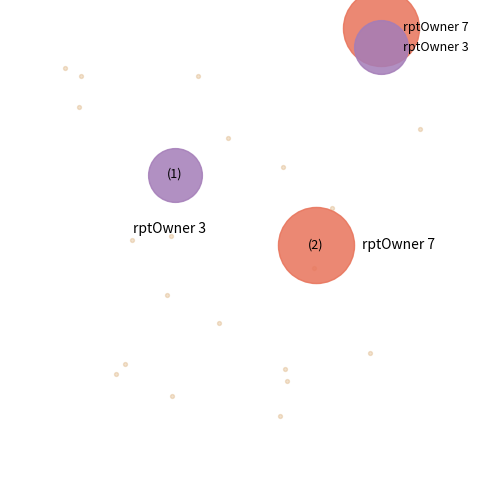

How many segments does this pie chart have?

2